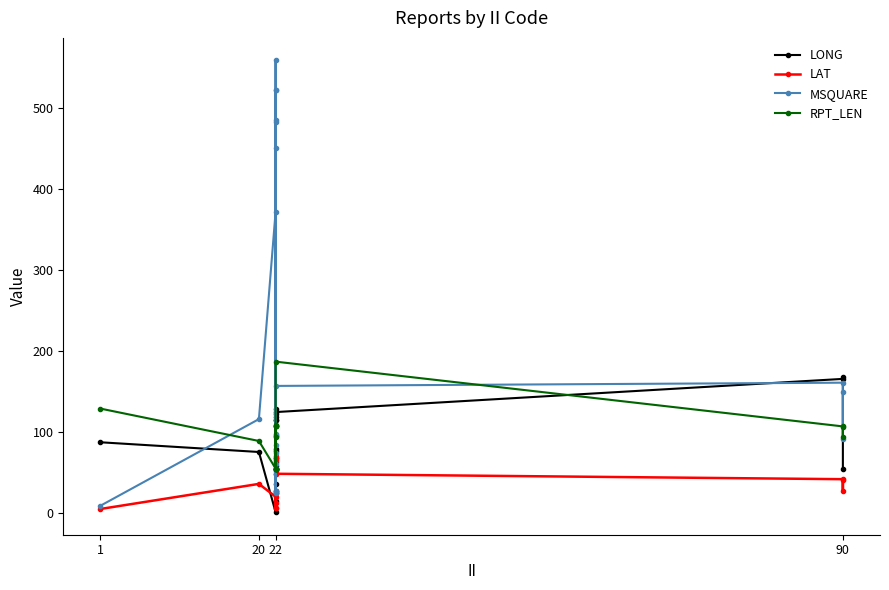

The LAT series shows 19.4 at 22. True or false?

False